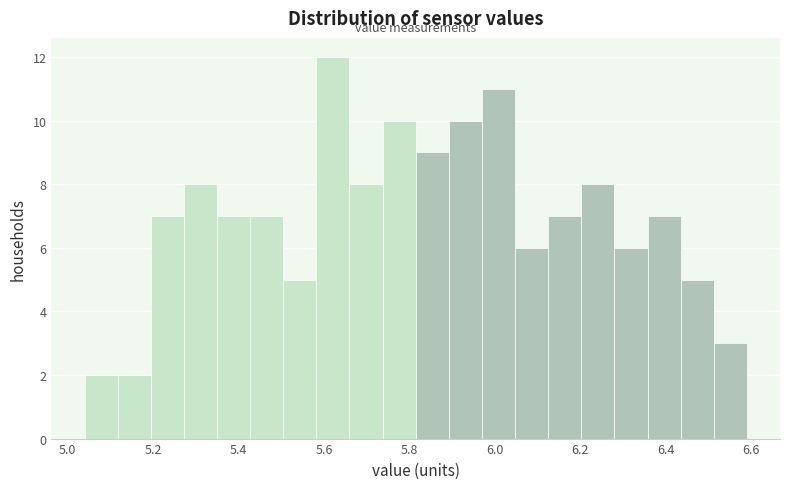

Around what value on the x-axis is the tallest bar? Give the approximate position of its centre, as read against the axis.

5.62